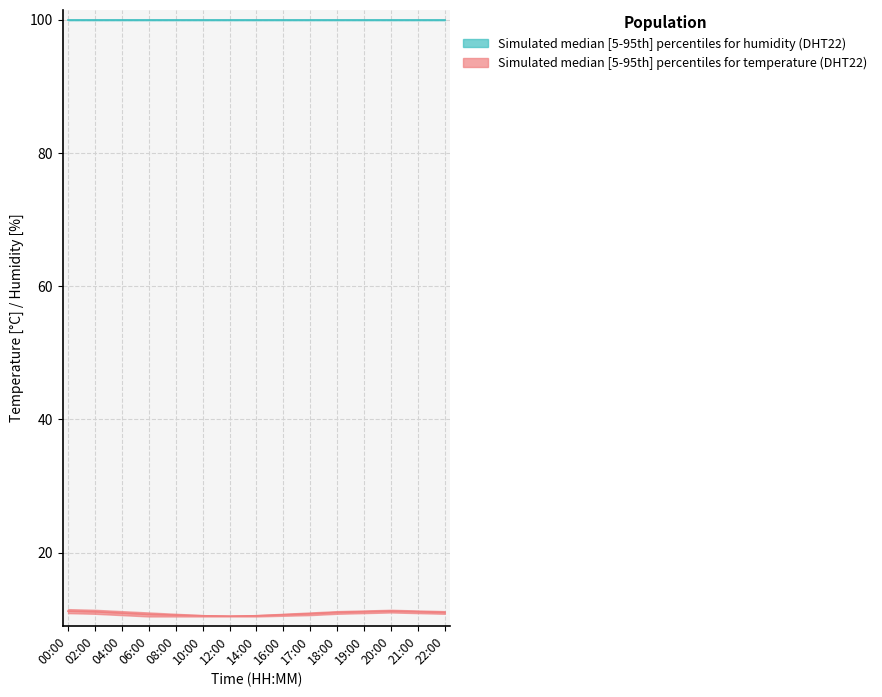

Reading left to right, extract all data points from this chart.

temperature_upper: 00:00=11.5	02:00=11.4	04:00=11.2	06:00=11.0	08:00=10.8	10:00=10.6	12:00=10.5	14:00=10.6	16:00=10.8	17:00=11.0	18:00=11.2	19:00=11.3	20:00=11.4	21:00=11.3	22:00=11.2
temperature_lower: 00:00=10.9	02:00=10.8	04:00=10.6	06:00=10.4	08:00=10.4	10:00=10.4	12:00=10.4	14:00=10.4	16:00=10.5	17:00=10.6	18:00=10.8	19:00=10.9	20:00=11.0	21:00=10.9	22:00=10.8
temperature_median: 00:00=11.2	02:00=11.1	04:00=10.9	06:00=10.7	08:00=10.6	10:00=10.5	12:00=10.4	14:00=10.5	16:00=10.7	17:00=10.8	18:00=11.0	19:00=11.1	20:00=11.2	21:00=11.1	22:00=11.0
humidity_upper: 00:00=99.9	02:00=99.9	04:00=99.9	06:00=99.9	08:00=99.9	10:00=99.9	12:00=99.9	14:00=99.9	16:00=99.9	17:00=99.9	18:00=99.9	19:00=99.9	20:00=99.9	21:00=99.9	22:00=99.9
humidity_lower: 00:00=99.9	02:00=99.9	04:00=99.9	06:00=99.9	08:00=99.9	10:00=99.9	12:00=99.9	14:00=99.9	16:00=99.9	17:00=99.9	18:00=99.9	19:00=99.9	20:00=99.9	21:00=99.9	22:00=99.9
humidity_median: 00:00=99.9	02:00=99.9	04:00=99.9	06:00=99.9	08:00=99.9	10:00=99.9	12:00=99.9	14:00=99.9	16:00=99.9	17:00=99.9	18:00=99.9	19:00=99.9	20:00=99.9	21:00=99.9	22:00=99.9